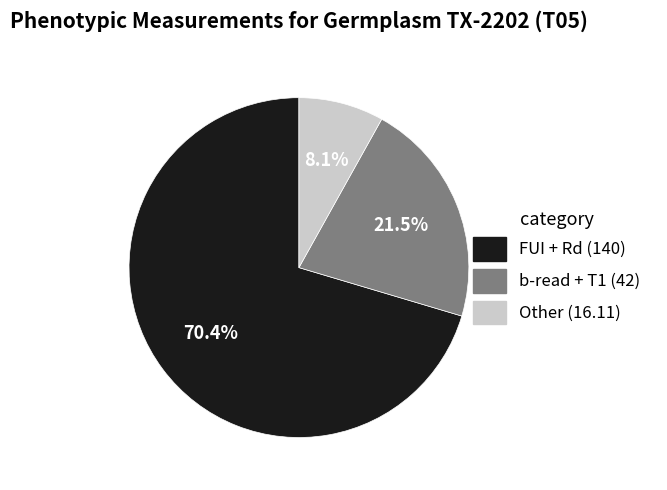

Is there any slice that represents more than half of the pie?

Yes